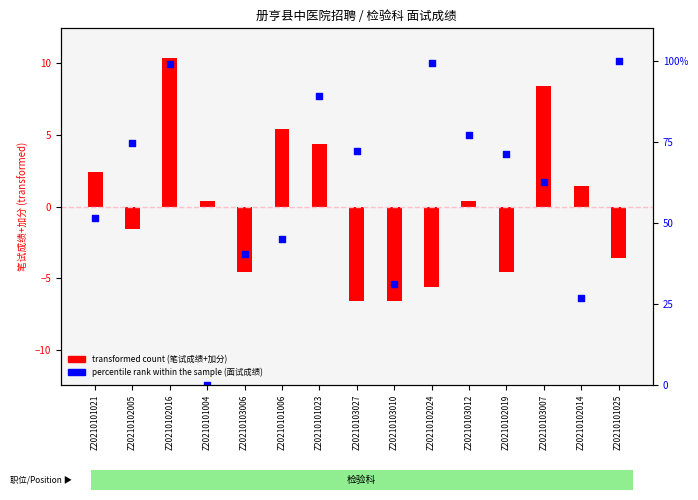

At how many categories does at least one series exceed 5?

14